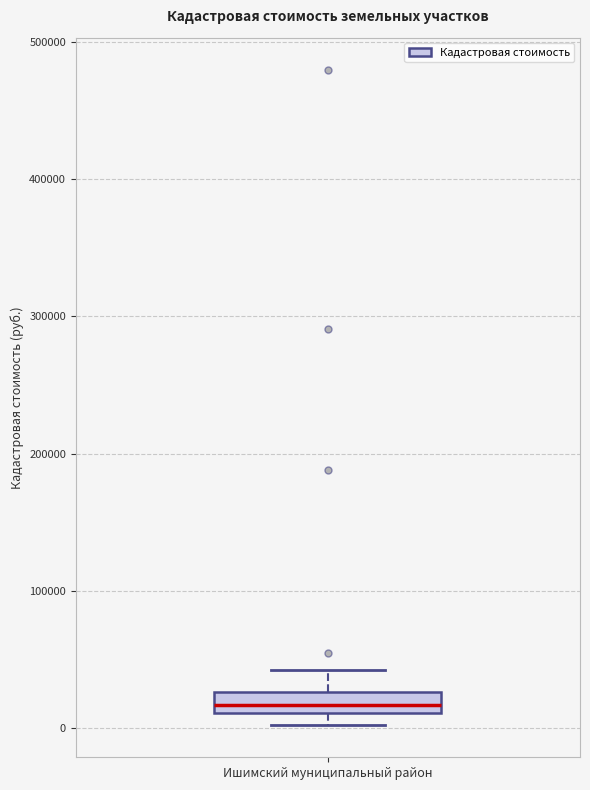

Read this box plot against the y-axis: the position of the median line, the range covered by the box, and the ends of both whiskers. The values are not printed on the chart, so give them approximately, as read against the axis.

median 20000, box 10000 to 30000, whiskers 0 to 40000